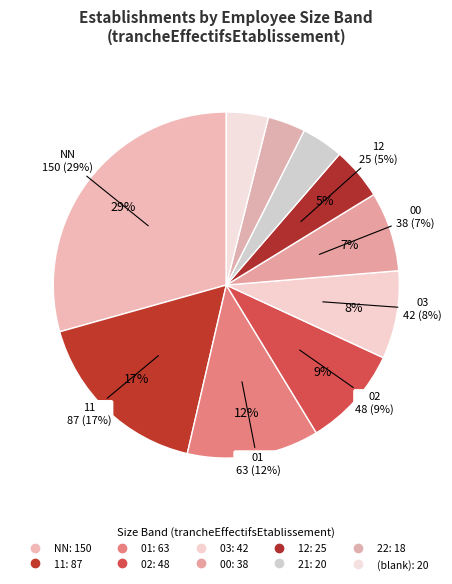

Combined, what portion of the pie is 11 and ?

20.9%